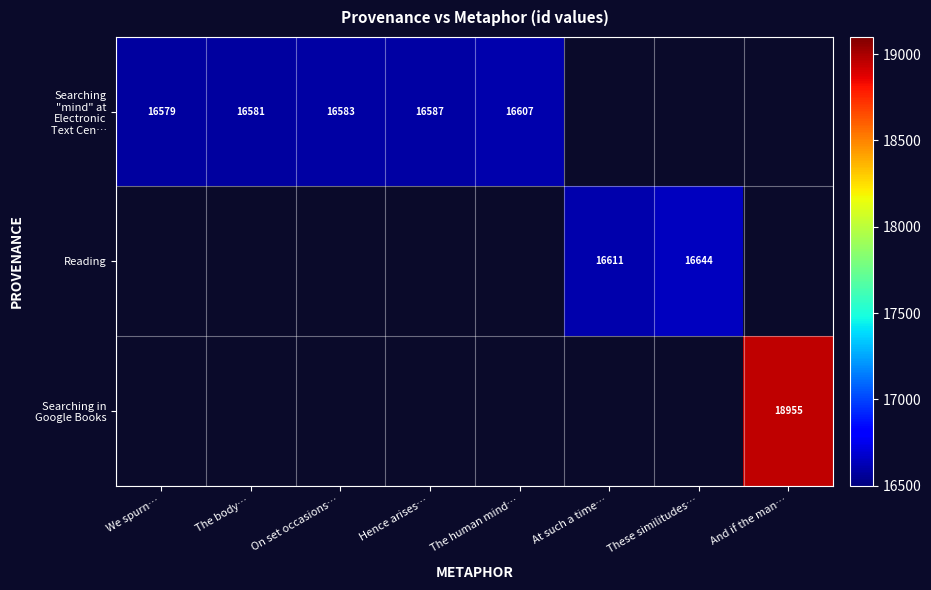

How many values in Reading are above zero?

2